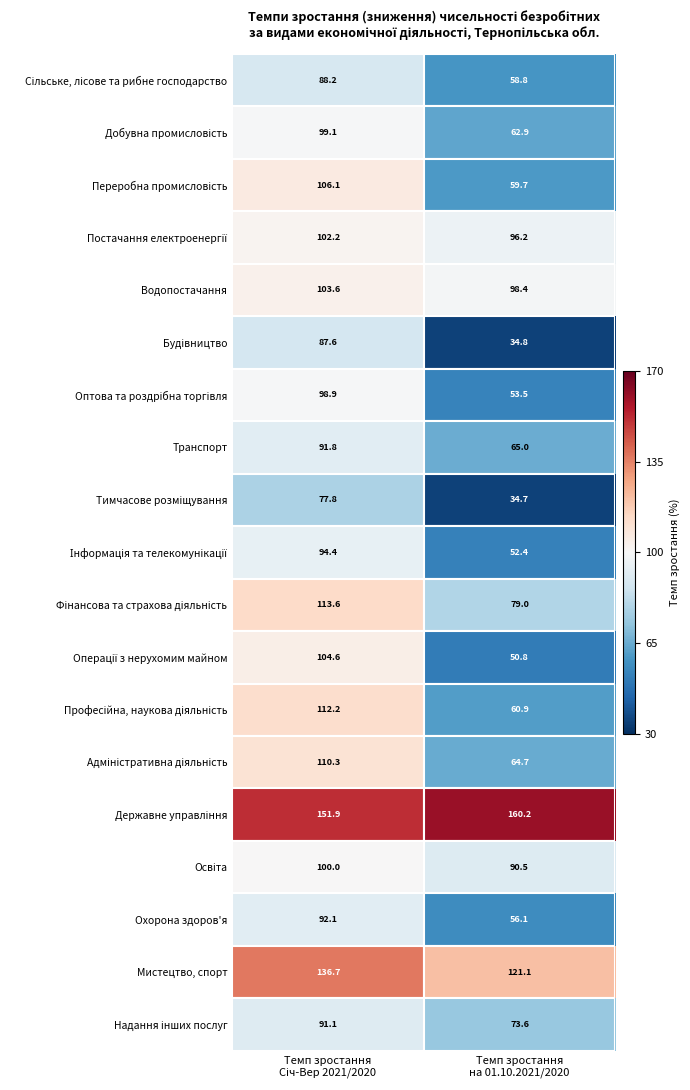

What is the average value of the Охорона здоров'я series?

74.1